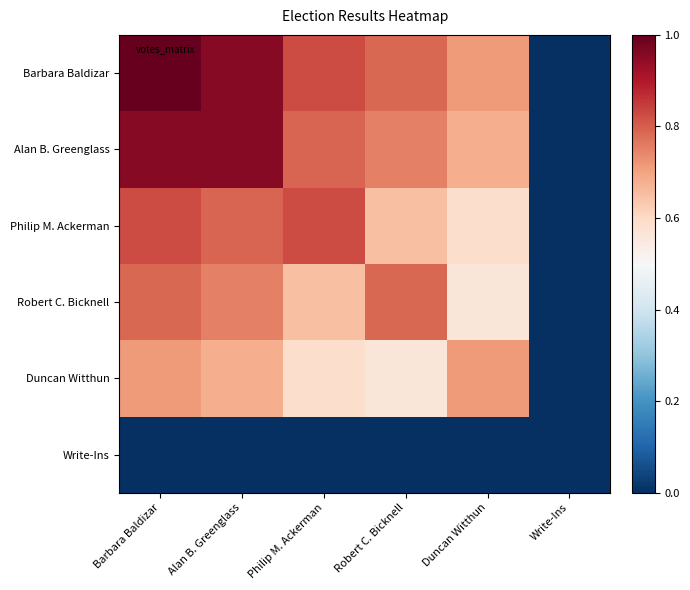

Which series changed the most between Alan B. Greenglass and Write-Ins?

Barbara Baldizar